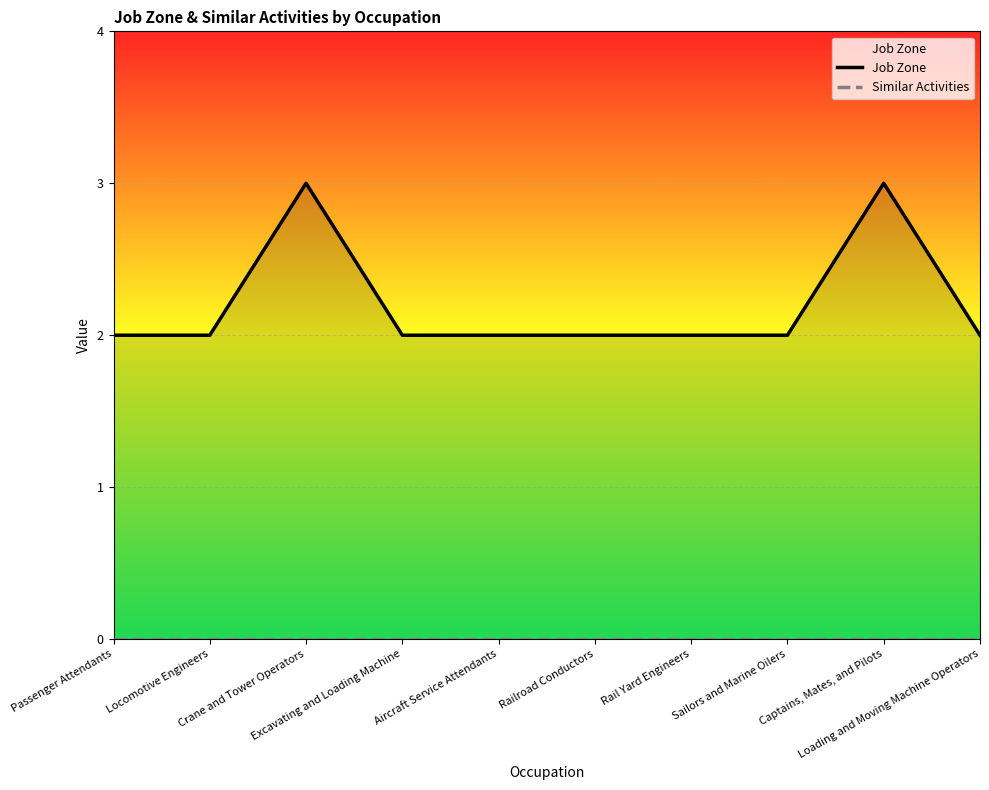

How many distinct data groups are displayed?

2